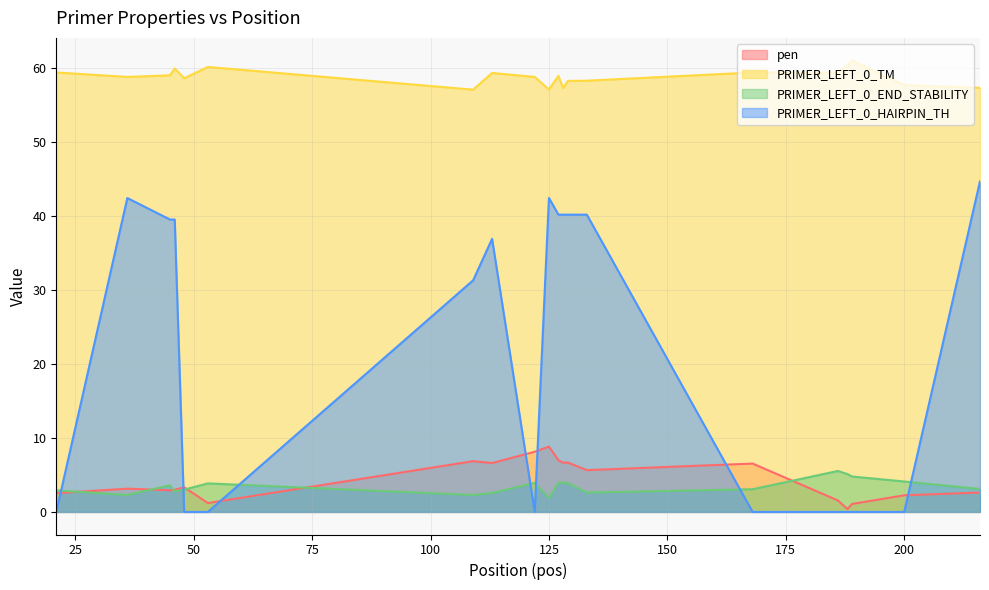

How many data points in pen are less than 3?

8